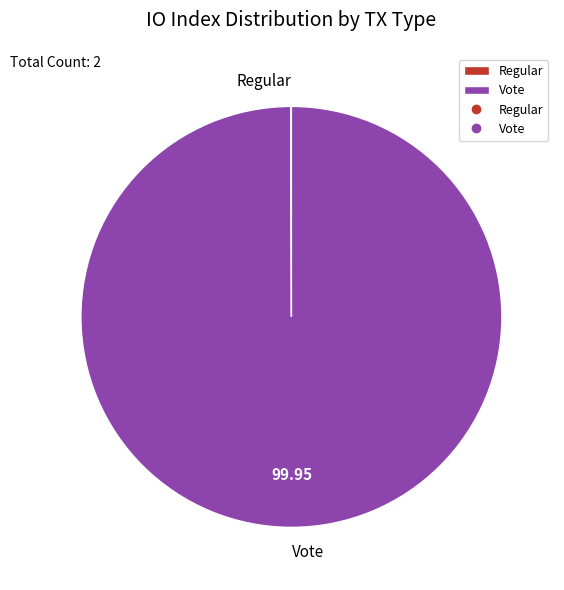

What is the majority slice?

Vote